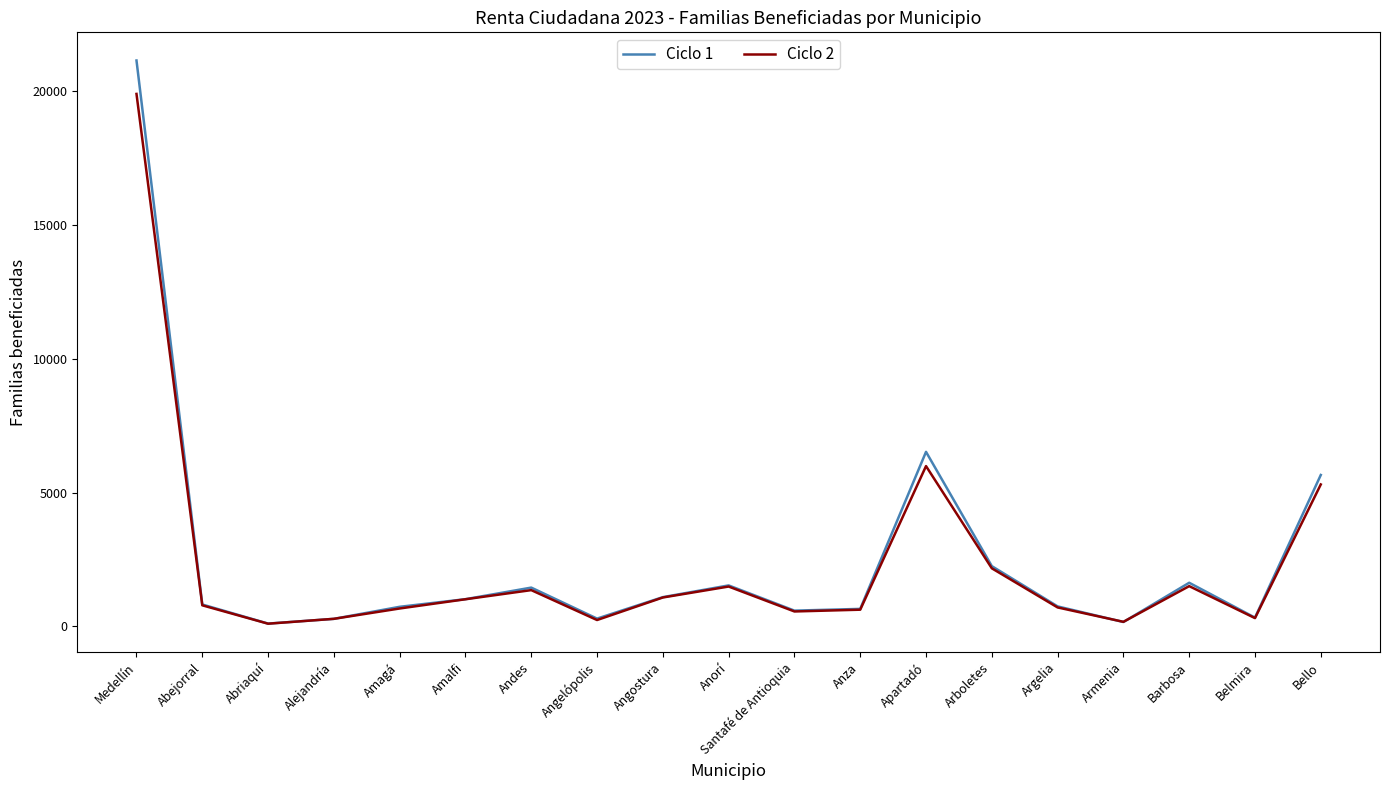

True or false: Ciclo 2 has a value of 1013 at Amalfi.

True